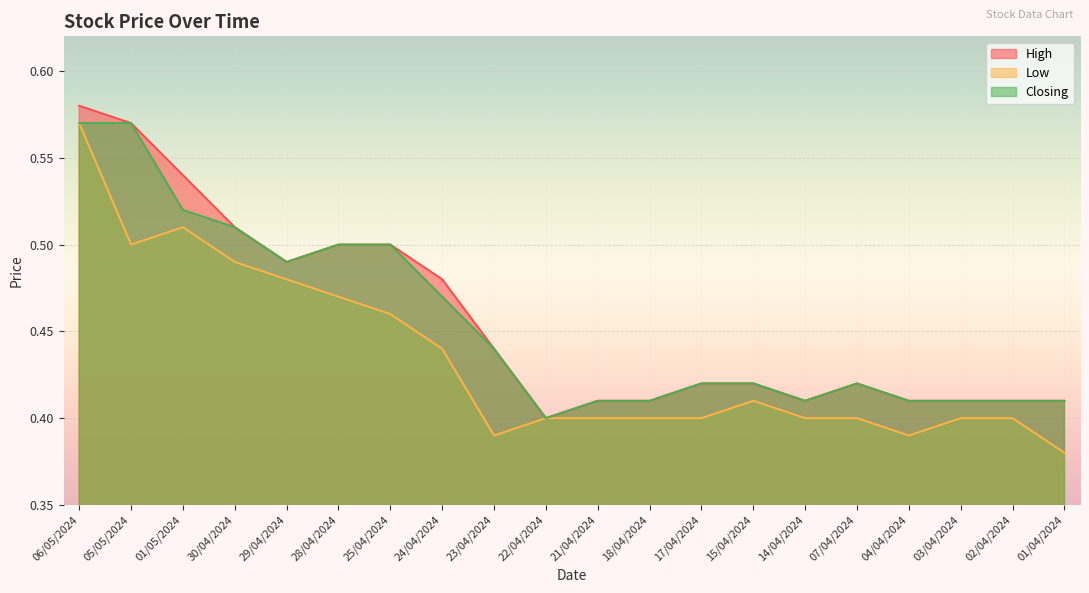

Reading left to right, what are all the values shown in this chart?

High: 0.6	0.6	0.5	0.5	0.5	0.5	0.5	0.5	0.4	0.4	0.4	0.4	0.4	0.4	0.4	0.4	0.4	0.4	0.4	0.4
Low: 0.6	0.5	0.5	0.5	0.5	0.5	0.5	0.4	0.4	0.4	0.4	0.4	0.4	0.4	0.4	0.4	0.4	0.4	0.4	0.4
Closing: 0.6	0.6	0.5	0.5	0.5	0.5	0.5	0.5	0.4	0.4	0.4	0.4	0.4	0.4	0.4	0.4	0.4	0.4	0.4	0.4